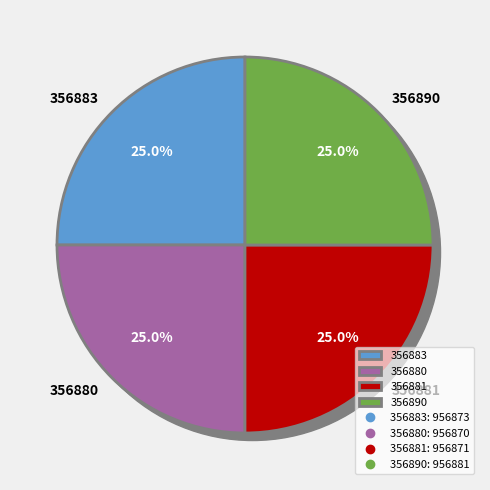

What percentage is the 356880 slice, to the nearest percent?

25%